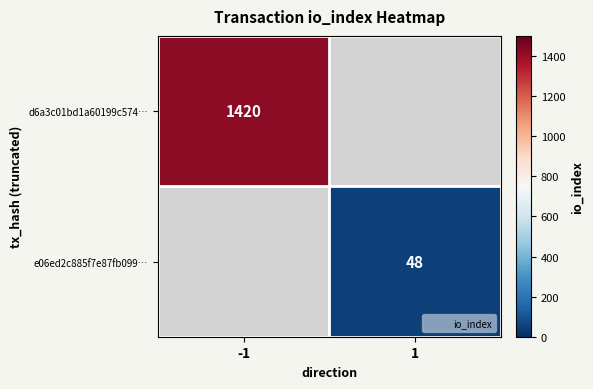

At which label does e06ed2c885f7e87fb099… reach its minimum?

-1